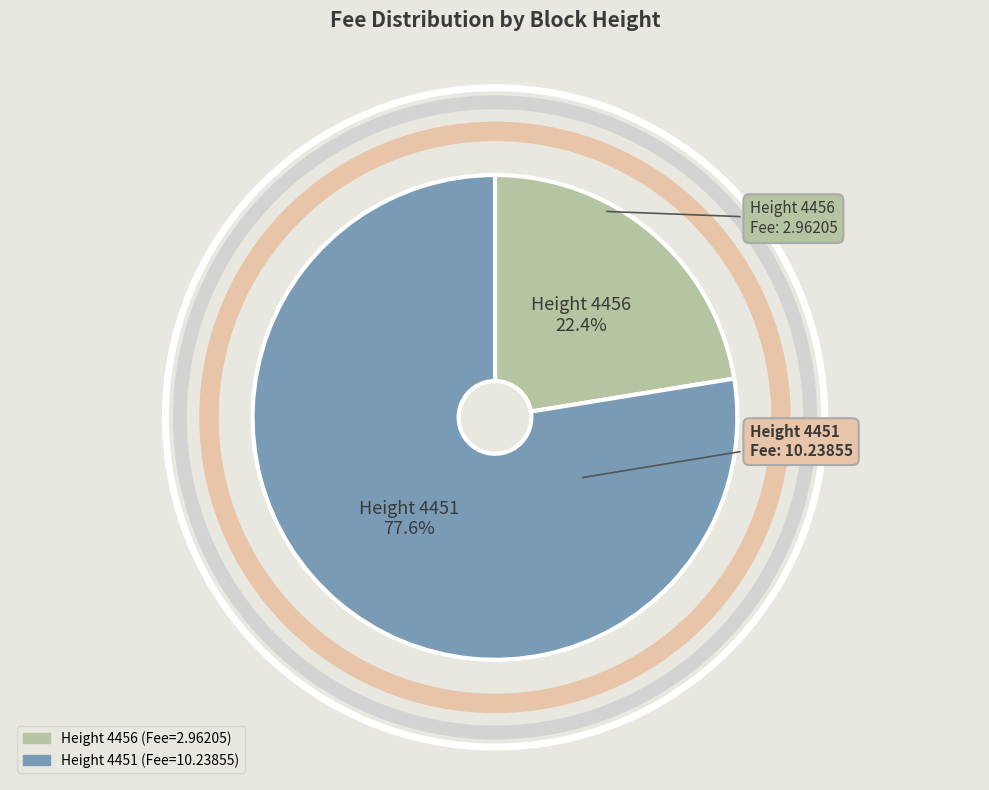

Is there a majority slice in this chart?

Yes